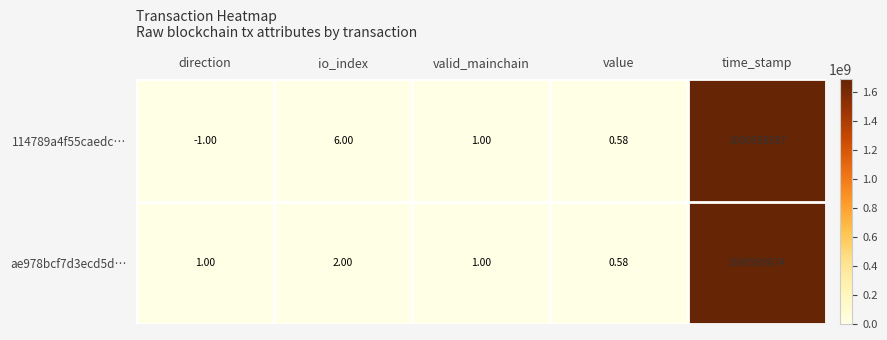

At which category is the sum across all series the highest?

time_stamp